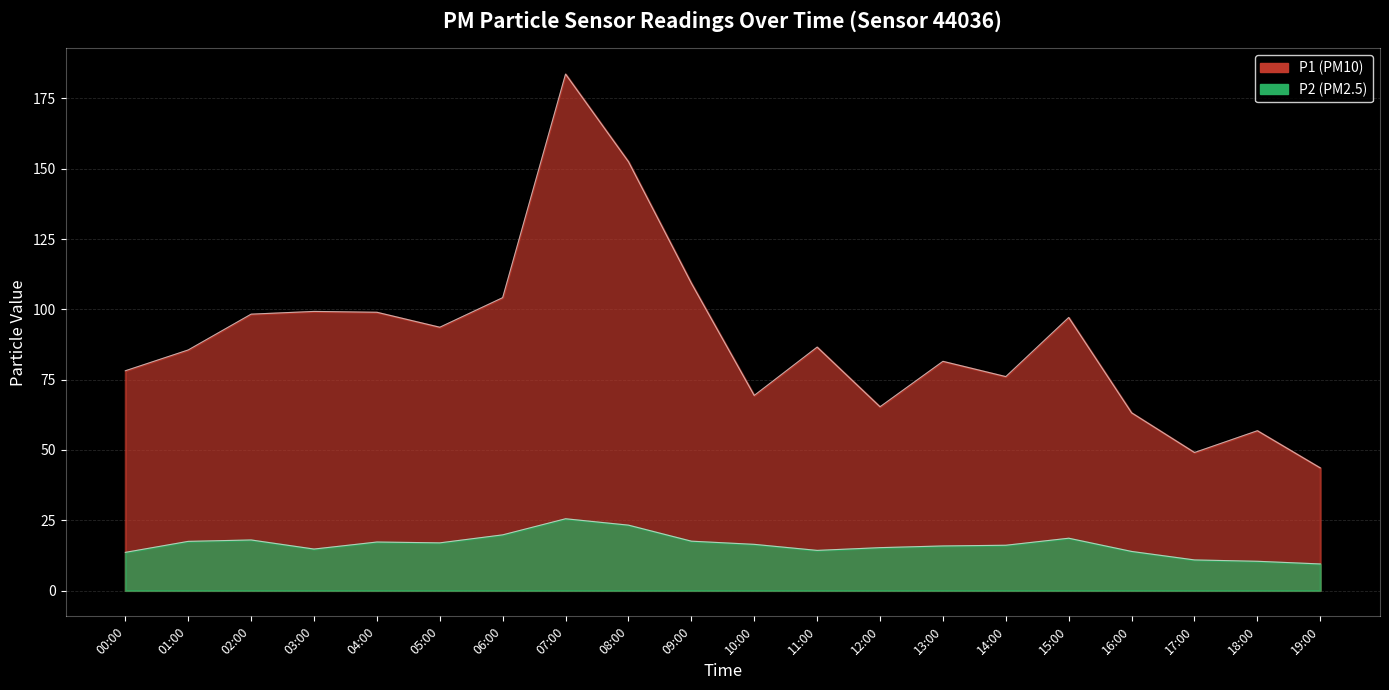

Rank the categories by P2 value from highest to lowest.

07:00, 08:00, 06:00, 15:00, 02:00, 09:00, 01:00, 04:00, 05:00, 10:00, 14:00, 13:00, 12:00, 03:00, 11:00, 16:00, 00:00, 17:00, 18:00, 19:00